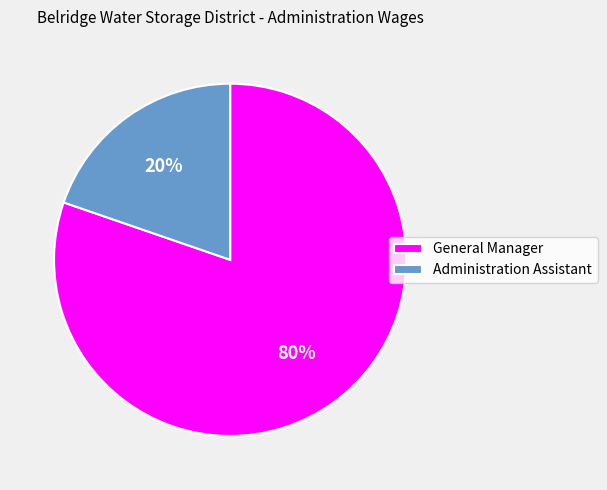

Is the sum of General Manager and Administration Assistant greater than half?

Yes